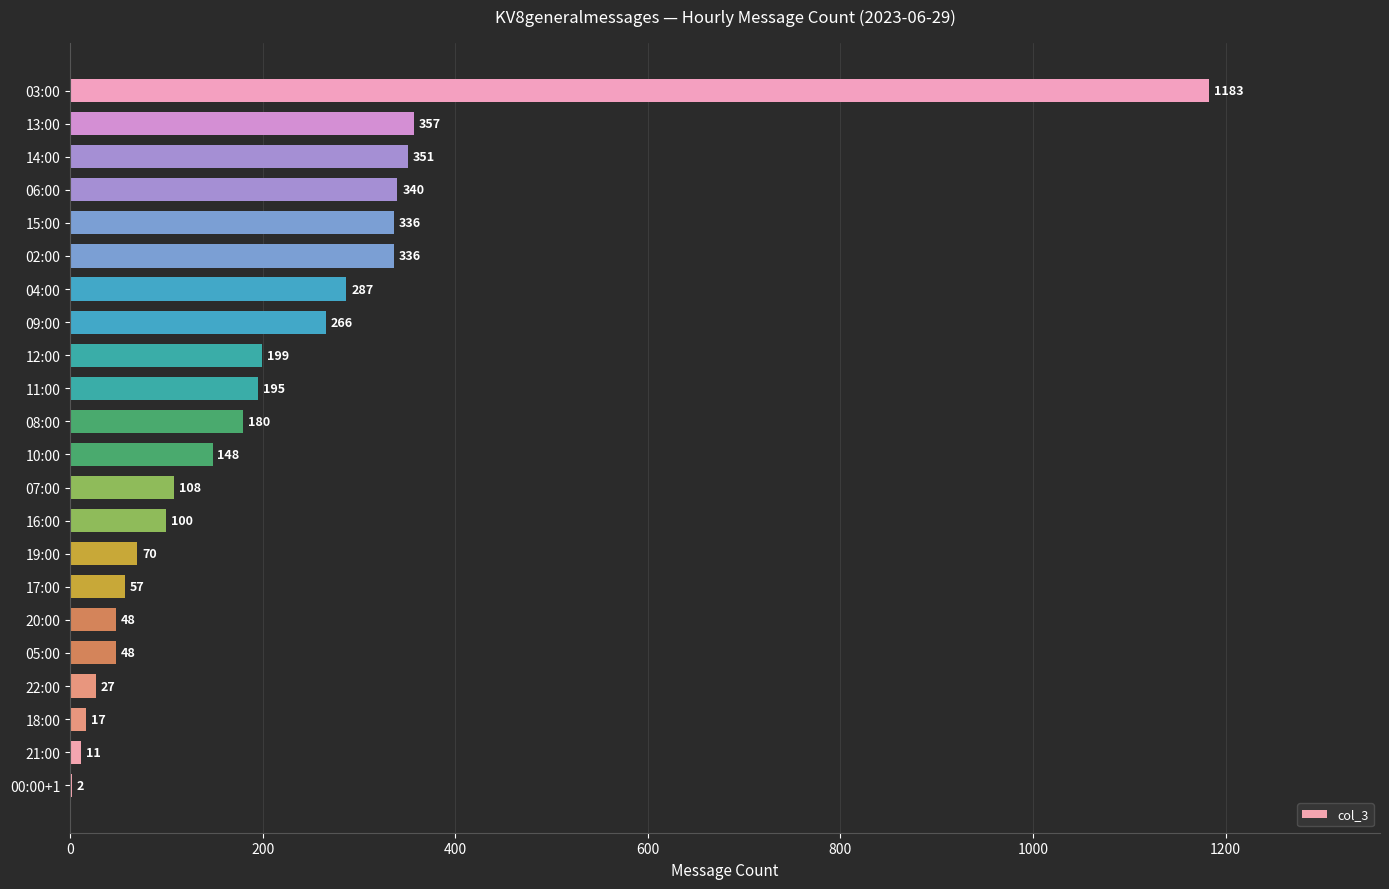

Reading top to bottom, extract all data points from this chart.

03:00=1183	13:00=357	14:00=351	06:00=340	15:00=336	02:00=336	04:00=287	09:00=266	12:00=199	11:00=195	08:00=180	10:00=148	07:00=108	16:00=100	19:00=70	17:00=57	20:00=48	05:00=48	22:00=27	18:00=17	21:00=11	00:00+1=2